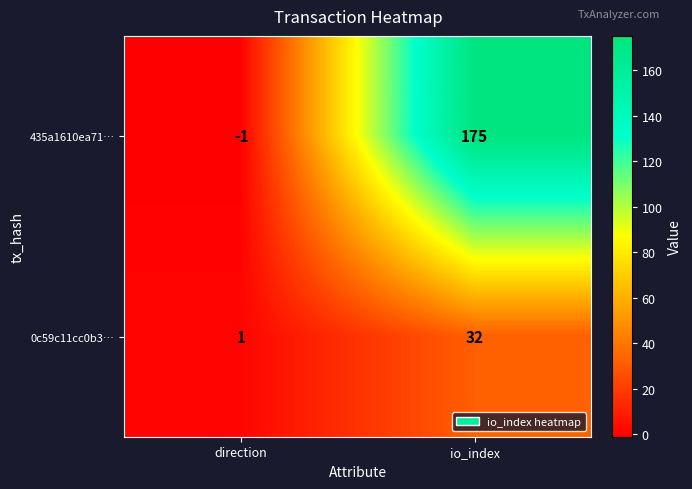

Is it true that 435a1610ea71… equals -1 at direction?

True